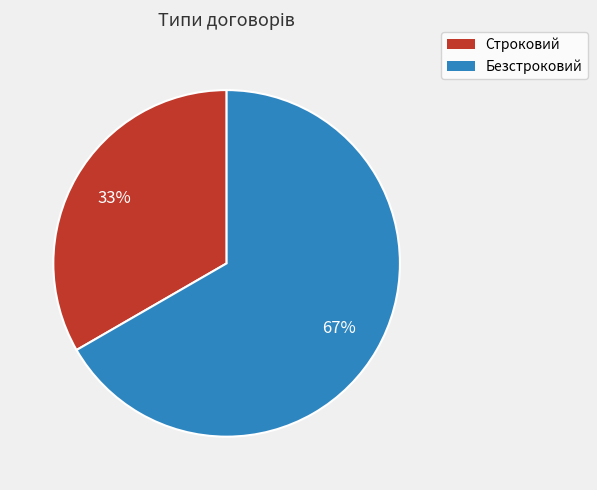

Is the sum of Безстроковий and Строковий greater than half?

Yes